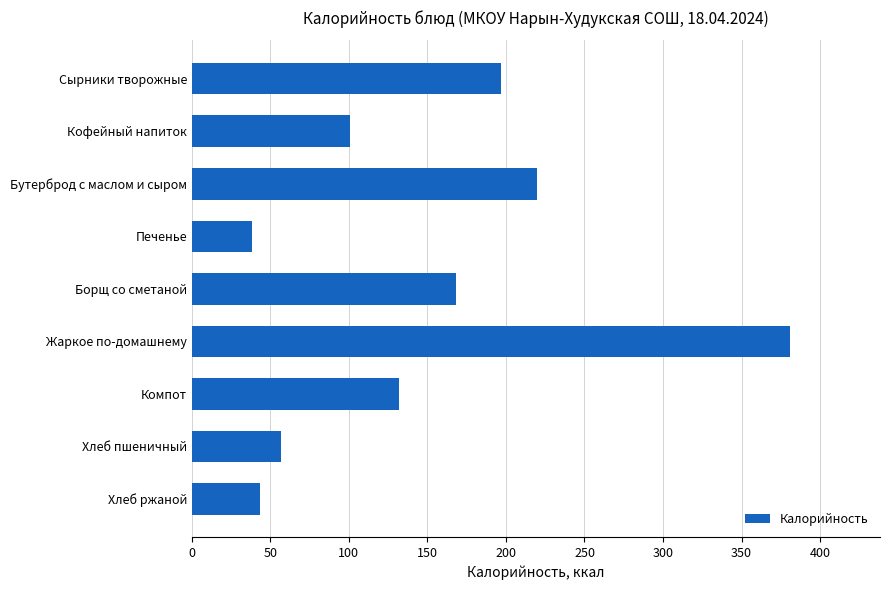

What is the average value?

148.6